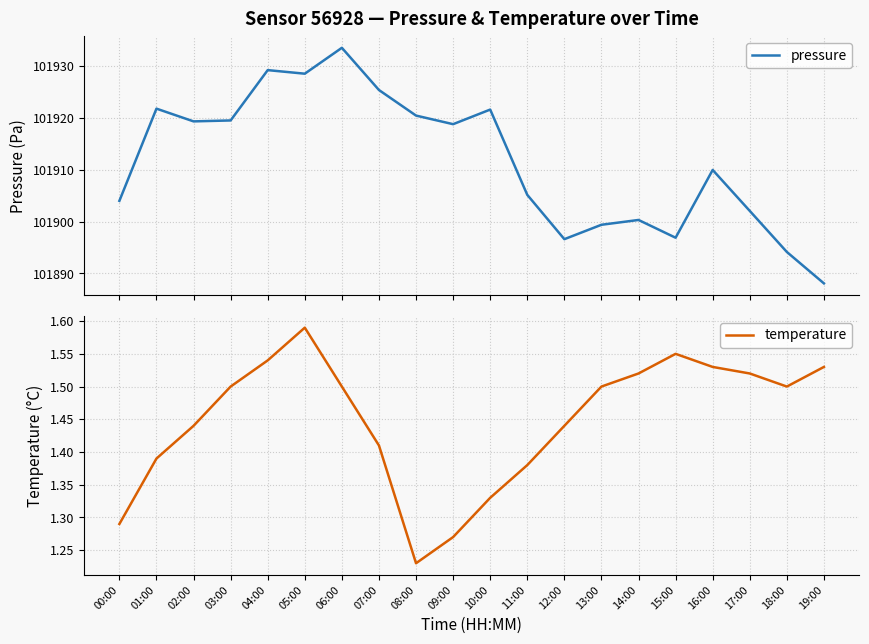

What is the sum of all pressure values?

2038235.5